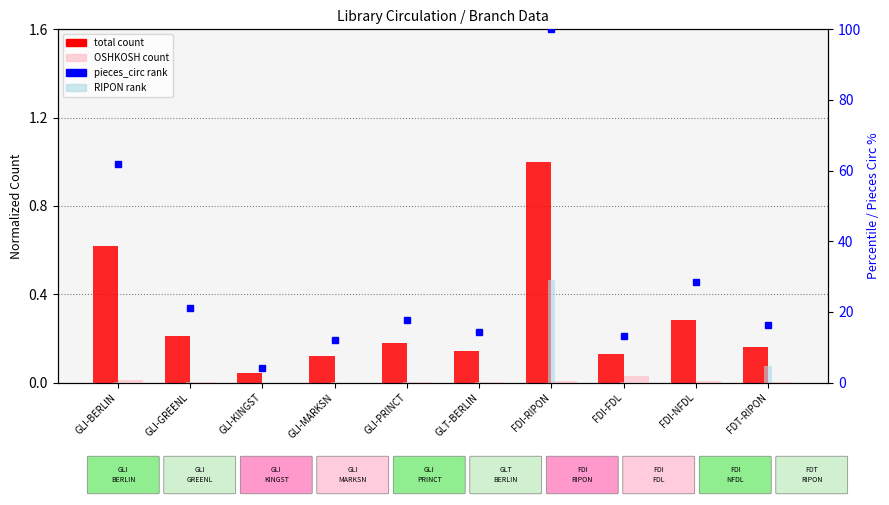

How many positive values does the OSHKOSH count series have?

8